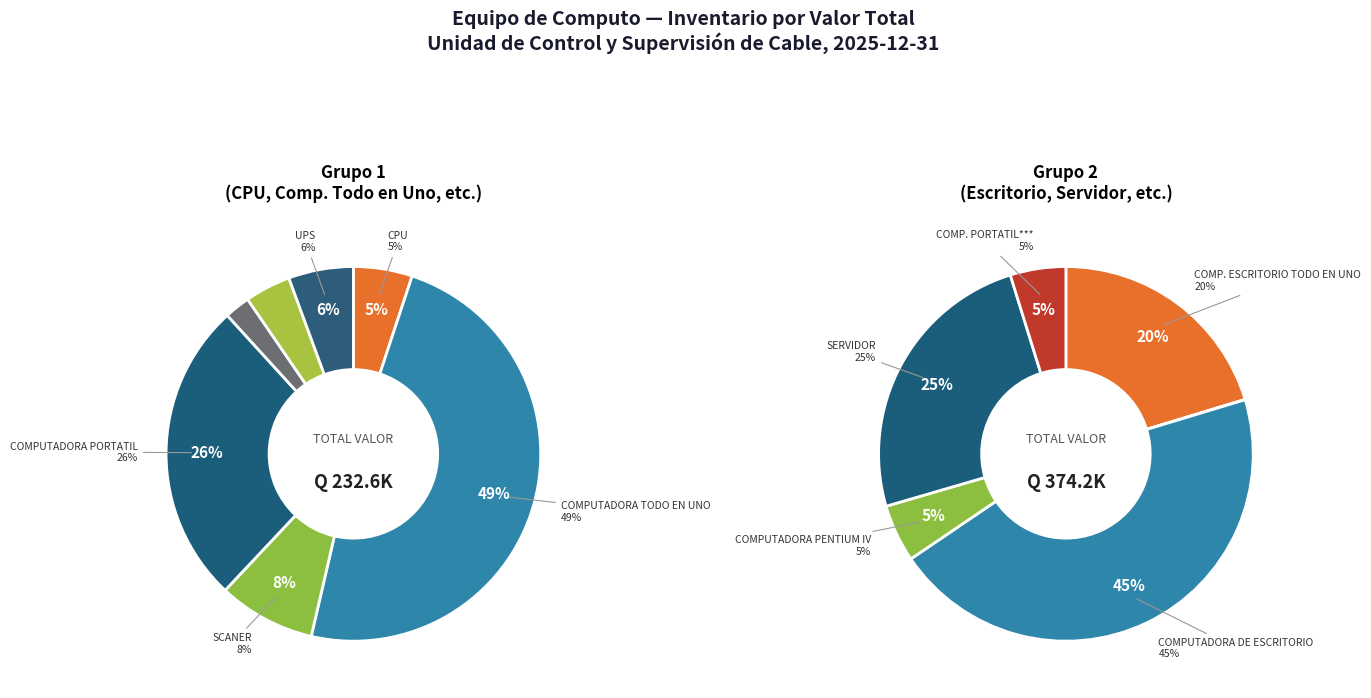

Which category has the biggest portion of the pie?

COMPUTADORA DE ESCRITORIO